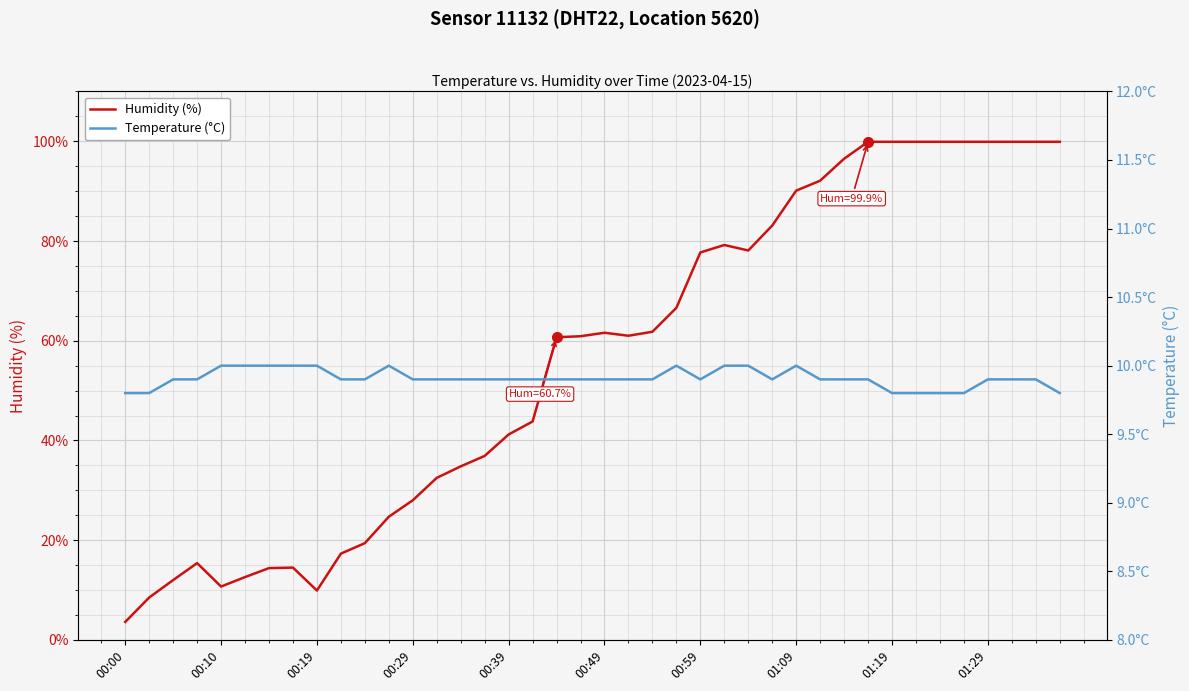

The value of Humidity (%) at 00:49 is 25.7. True or false?

False